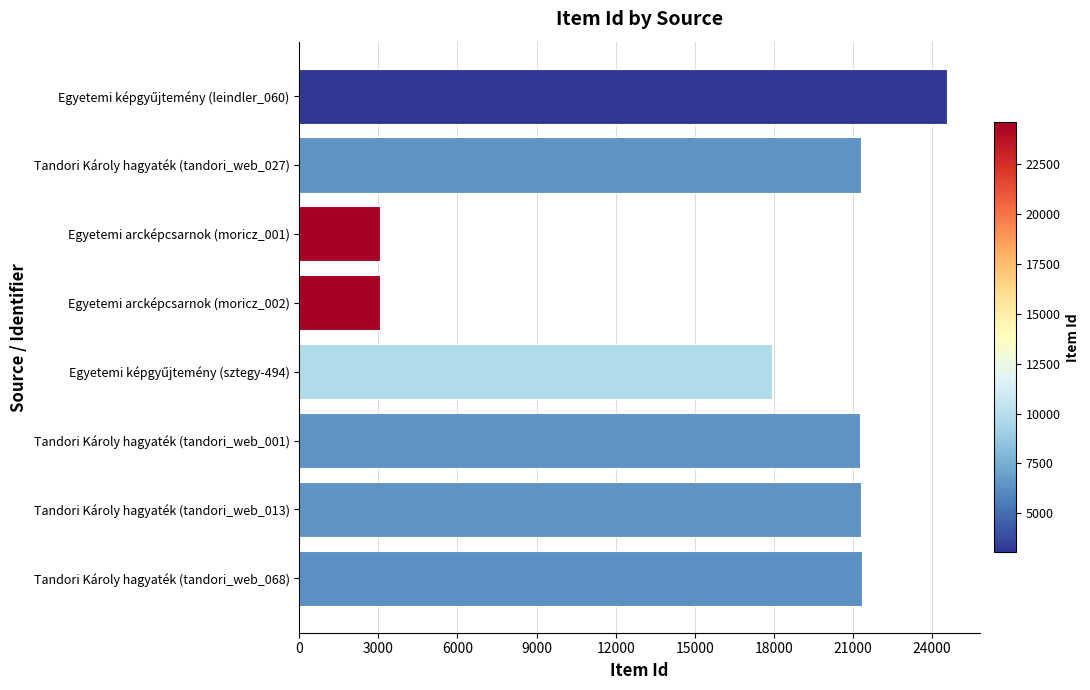

What is the smallest value displayed?

3058